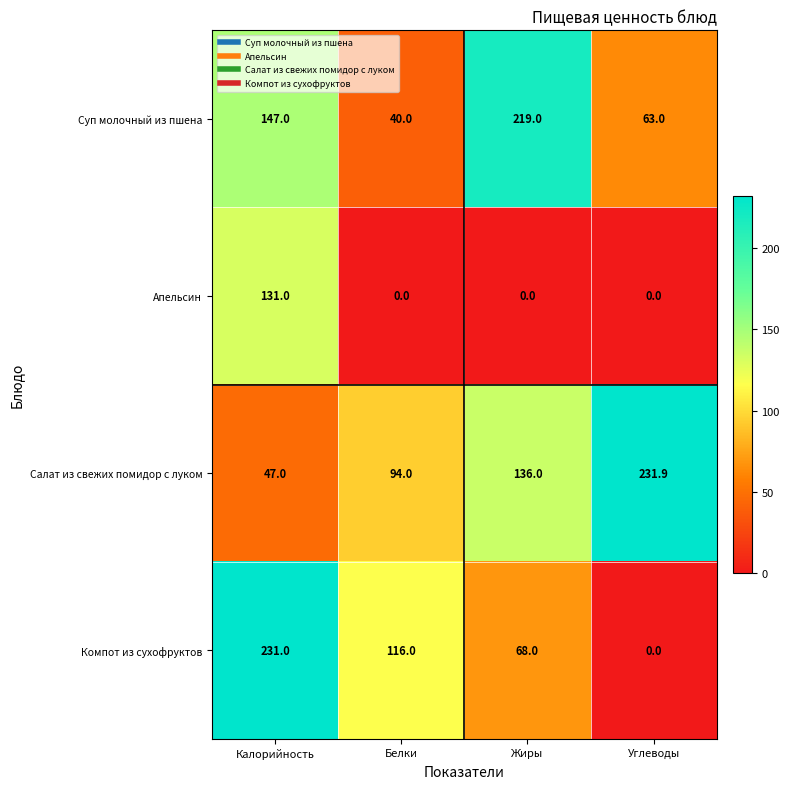

List the labels in order of Суп молочный из пшена value, largest first.

Жиры, Калорийность, Углеводы, Белки